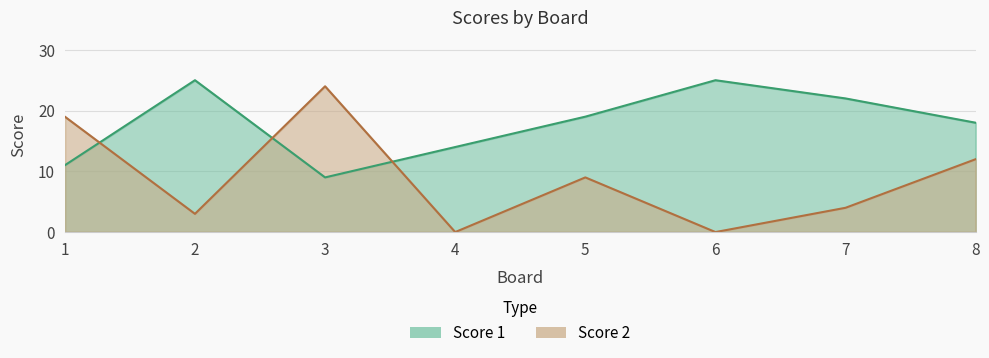

How many interior local valleys does the Score 2 series have?

3